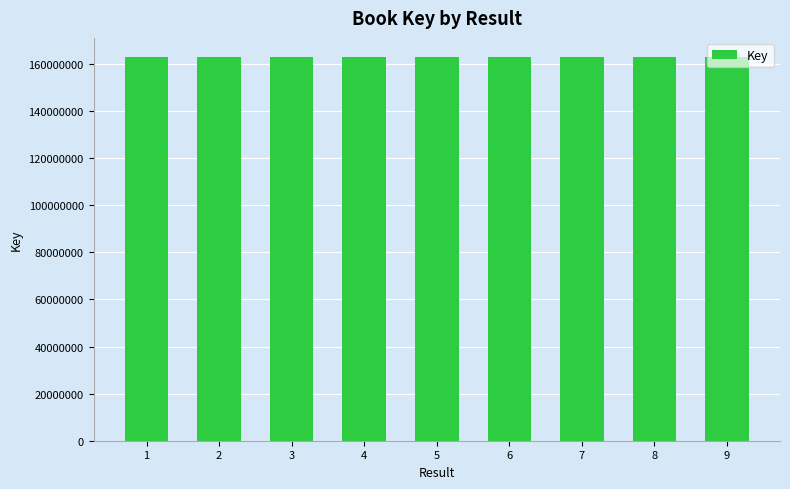

Approximately how many times larger is the value at 1 compared to 9?

1.0